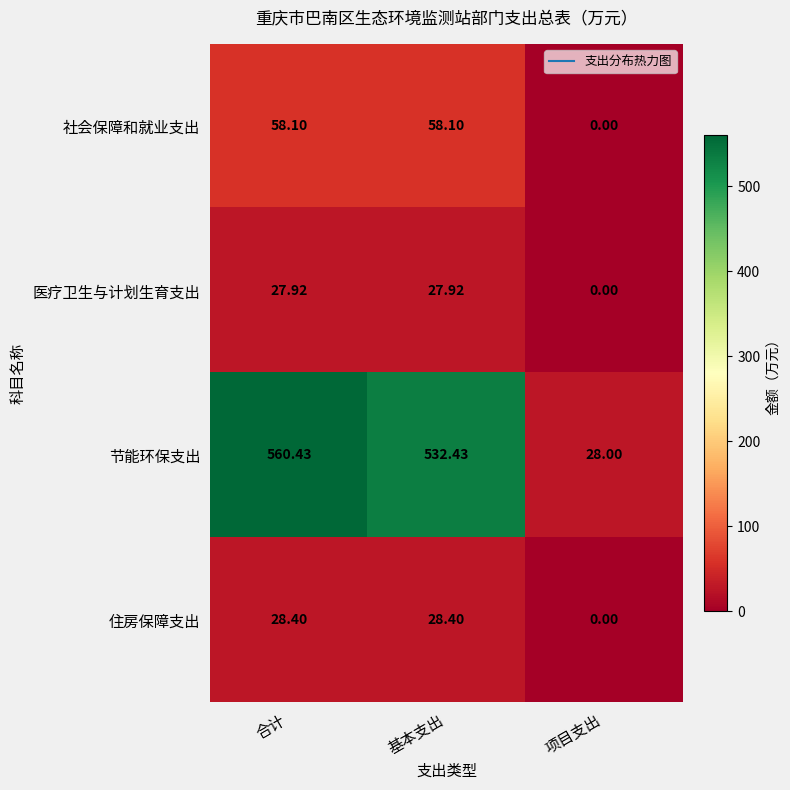

Rank the series by their maximum value, from lowest to highest.

医疗卫生与计划生育支出, 住房保障支出, 社会保障和就业支出, 节能环保支出